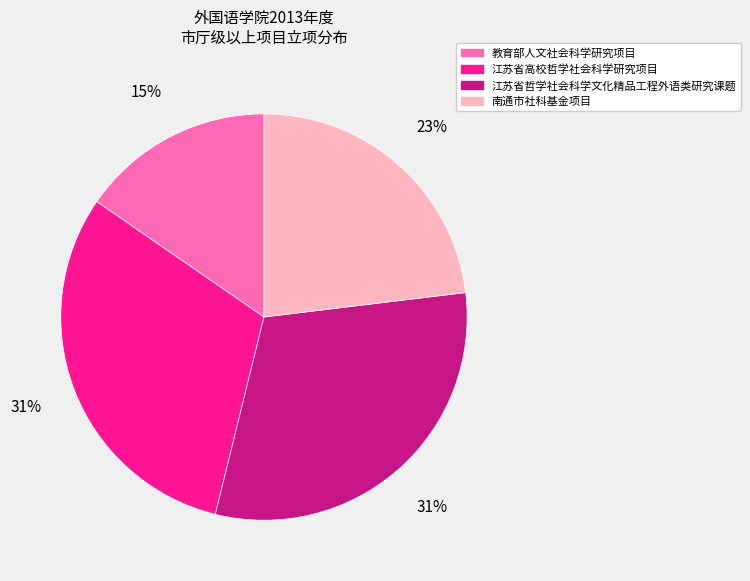

Is the sum of 南通市社科基金项目 and 教育部人文社会科学研究项目 greater than half?

No